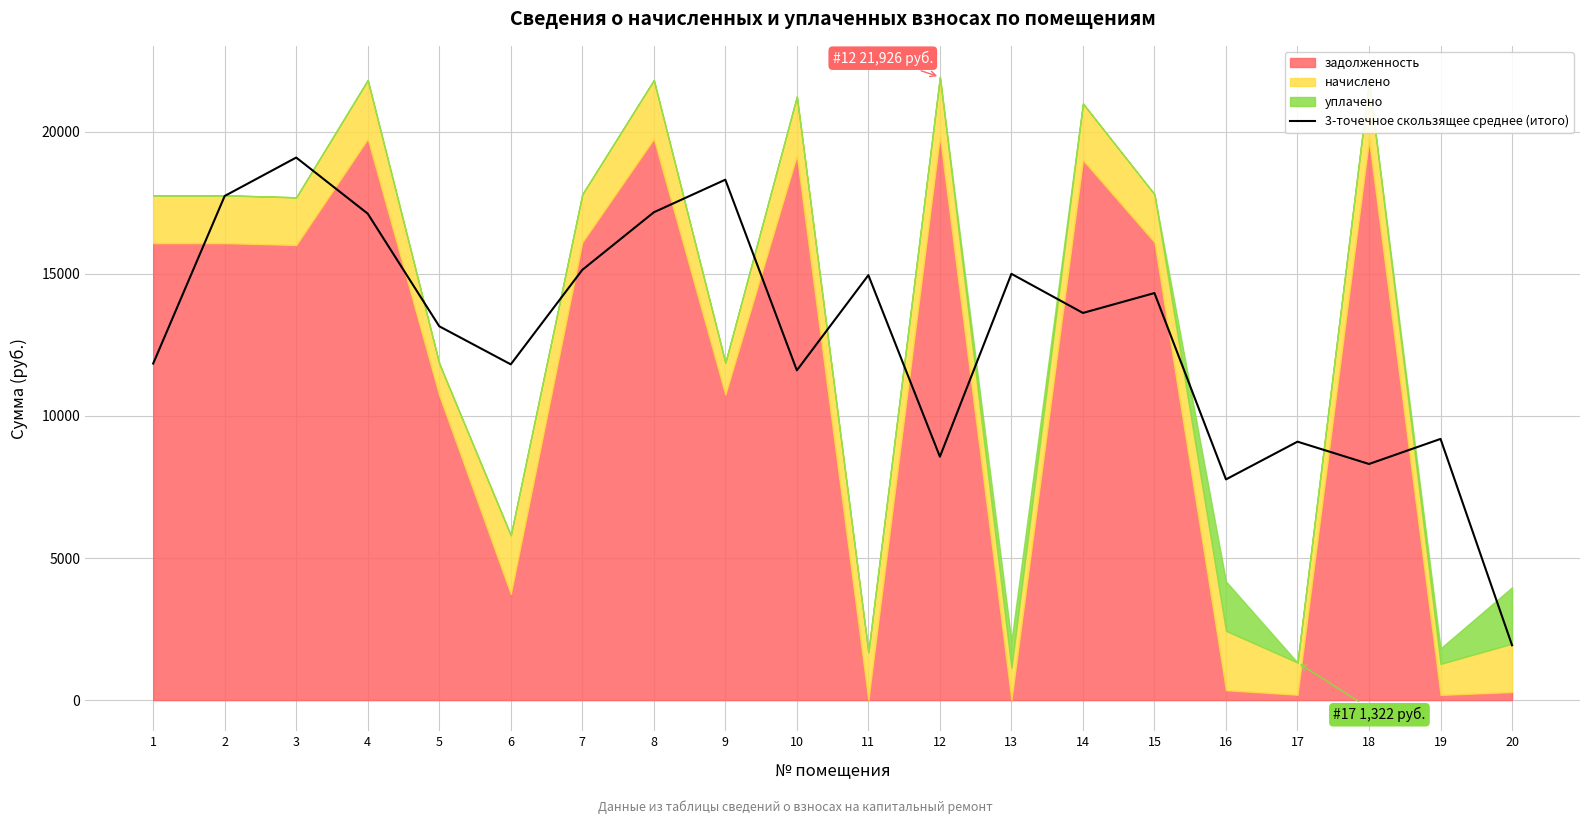

Read the value at 1.

11842.4